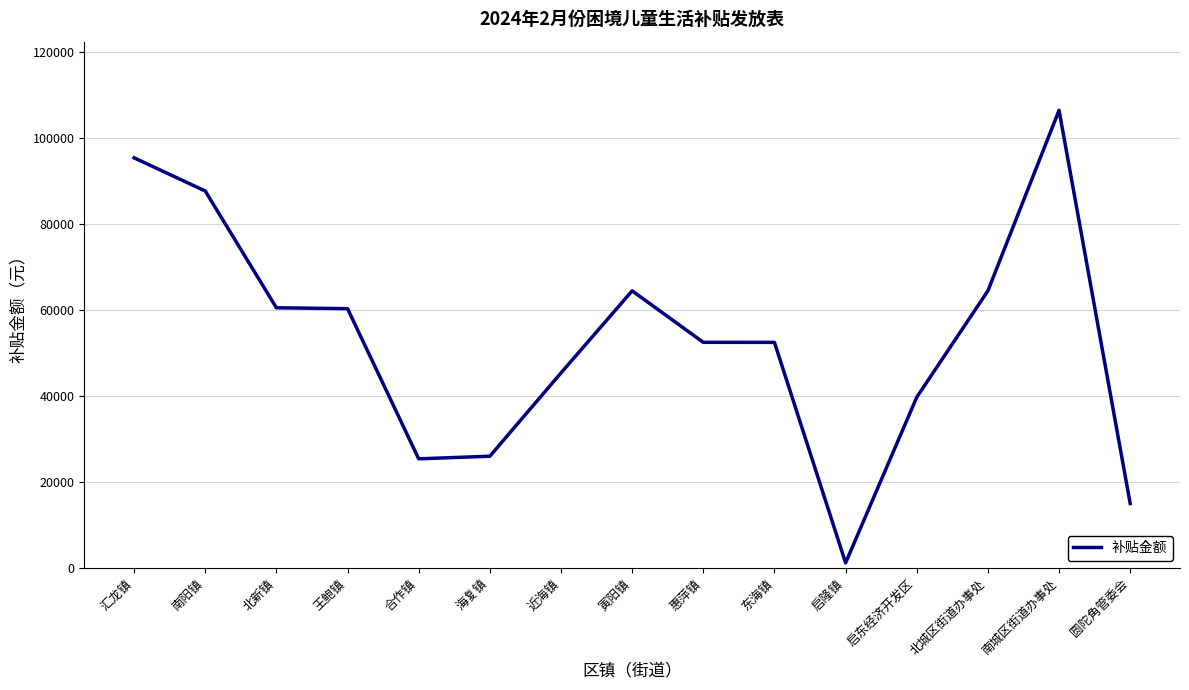

What is the change in value from 北新镇 to 南城区街道办事处?

+45918